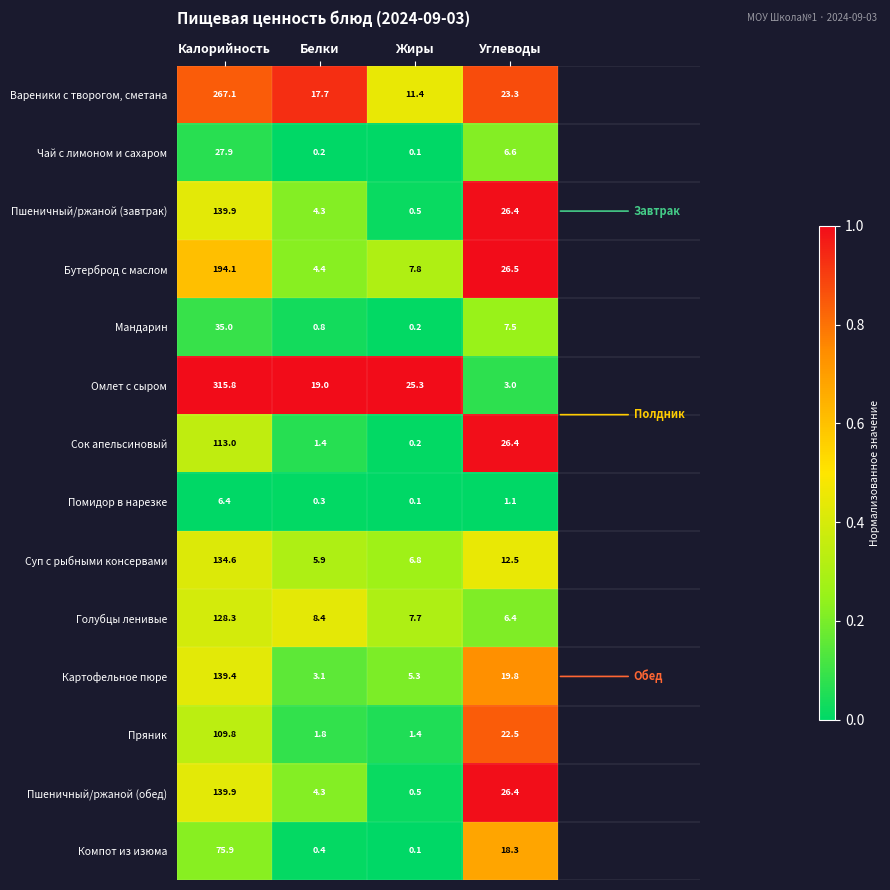

Where does the Компот из изюма series first go above 18?

Калорийность